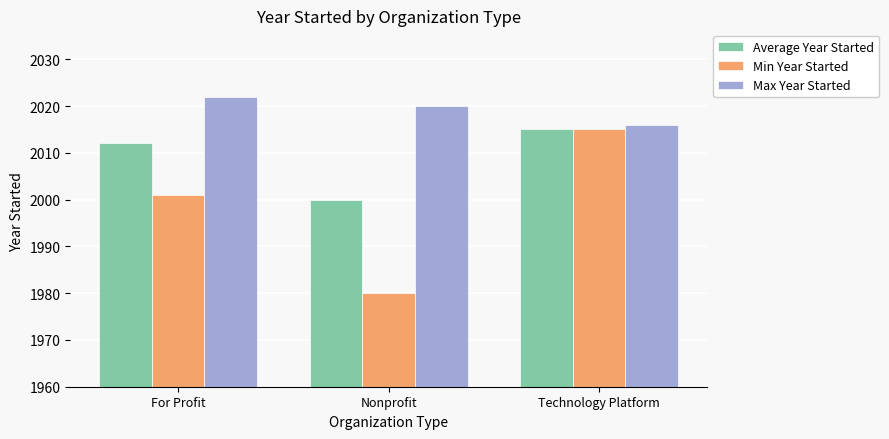

Where does the Max Year Started series first go above 2020?

For Profit